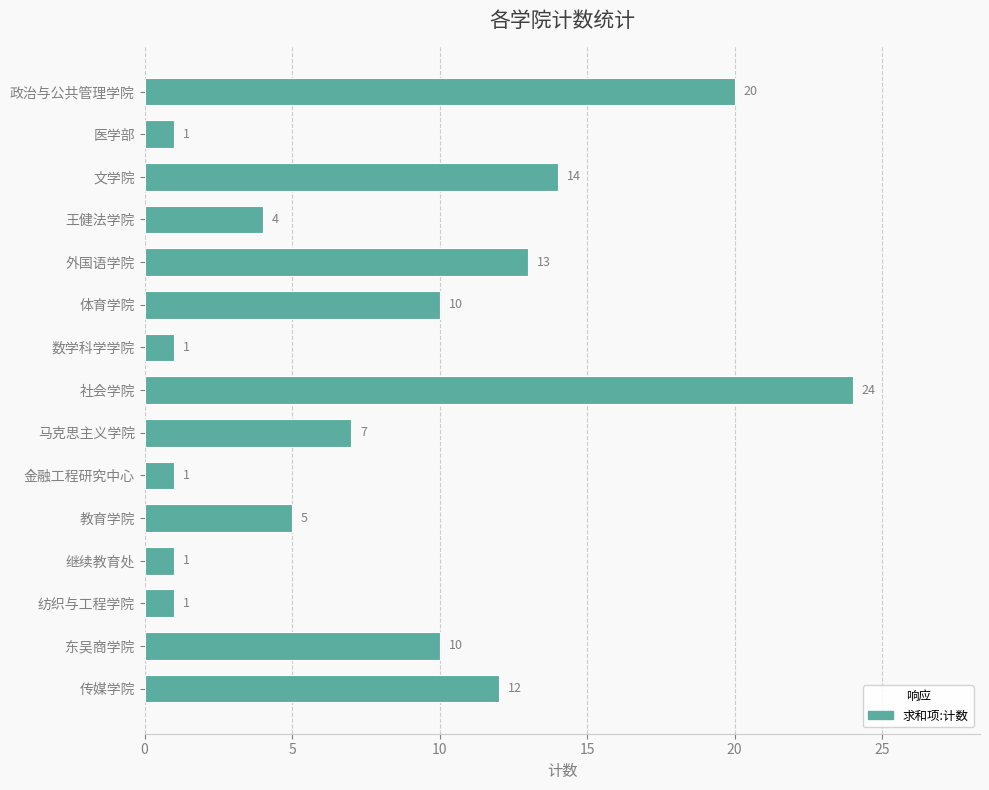

What is the ratio of the value at 马克思主义学院 to the value at 传媒学院?

0.6